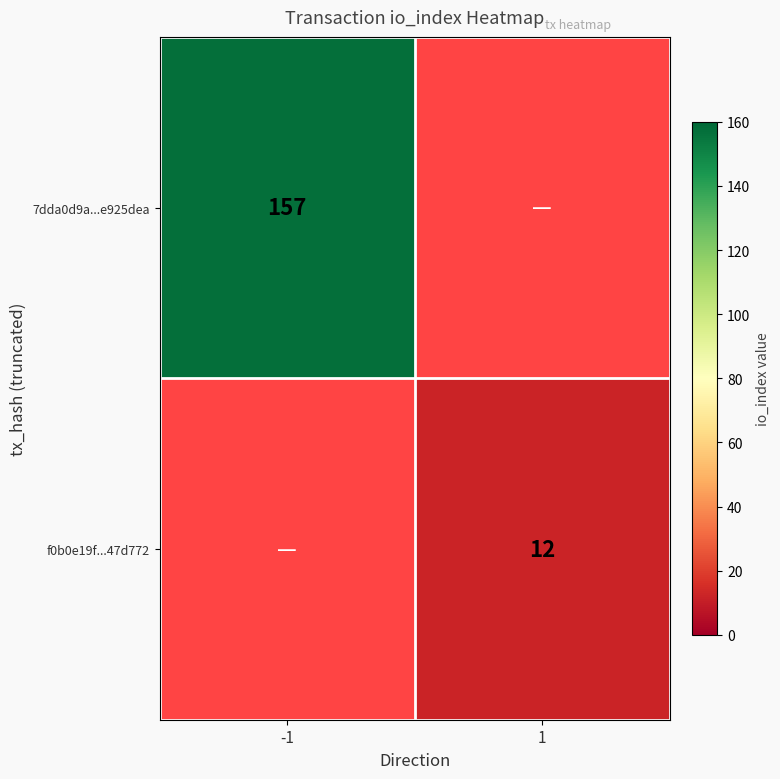

The f0b0e19f...47d772 series shows 8 at 1. True or false?

False